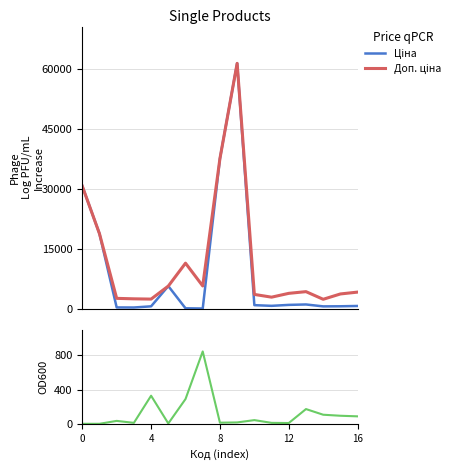

Which has a higher value, 13 or 12?

13